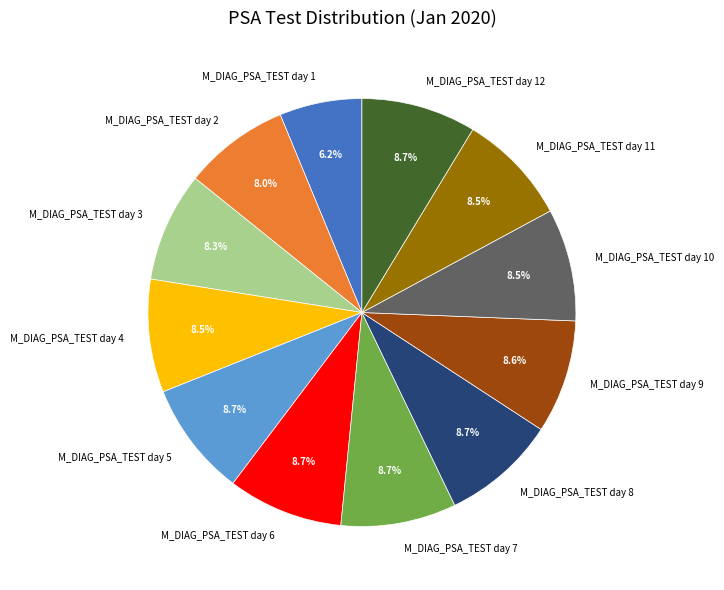

To the nearest percent, what is the difference between the M_DIAG_PSA_TEST day 1 and M_DIAG_PSA_TEST day 11 slice percentages?

2%